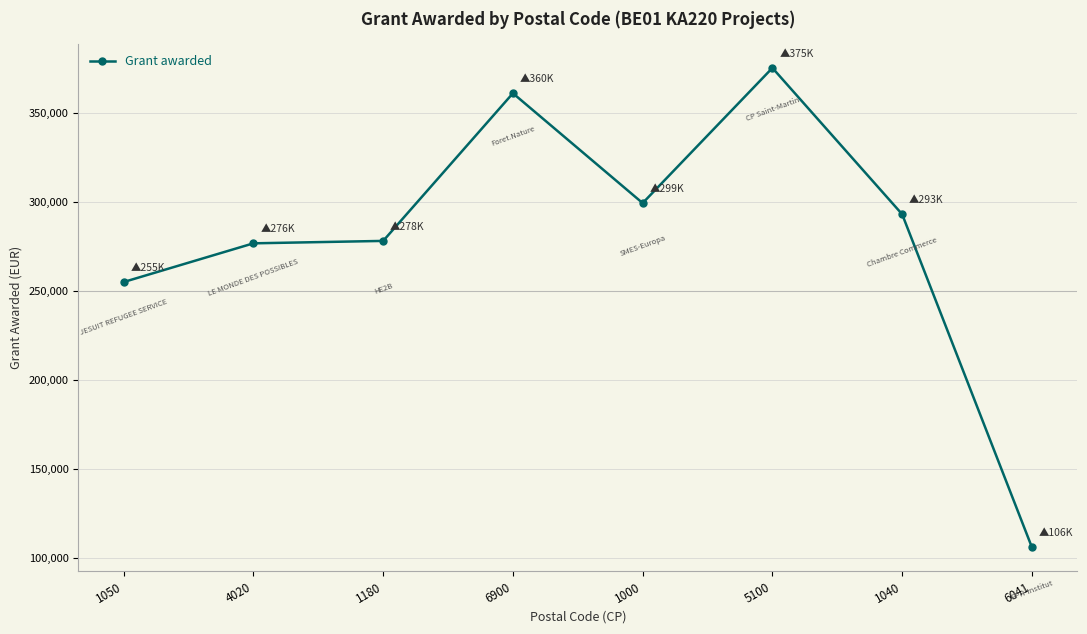

True or false: there are more than 1 points higher than both neighbors.

True